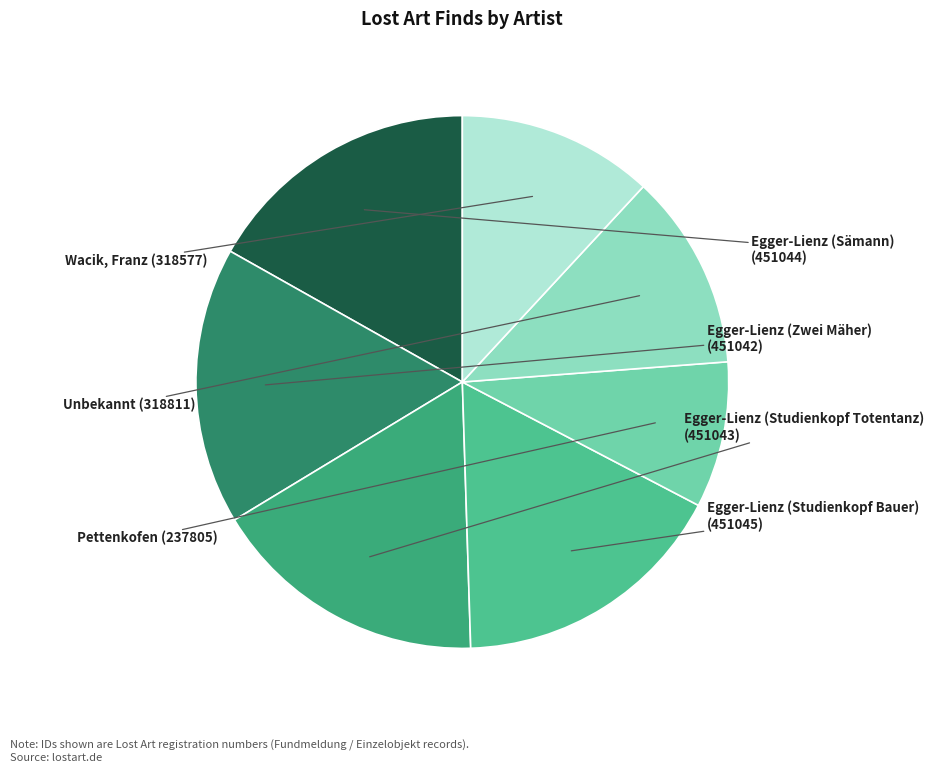

Which category has the biggest portion of the pie?

Egger-Lienz (Studienkopf Bauer)